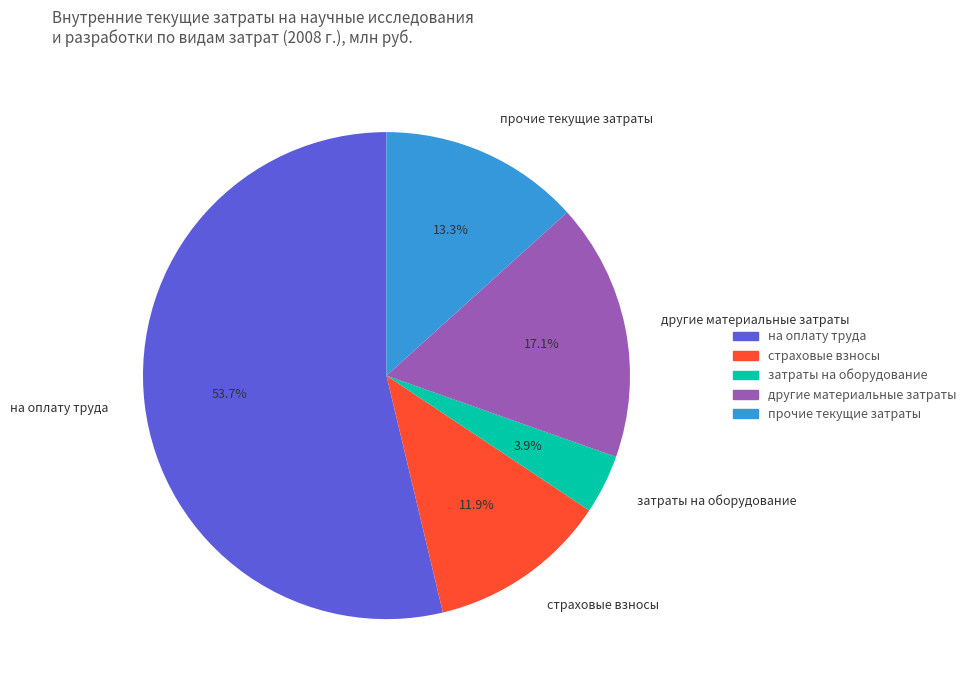

Which category accounts for the majority?

на оплату труда